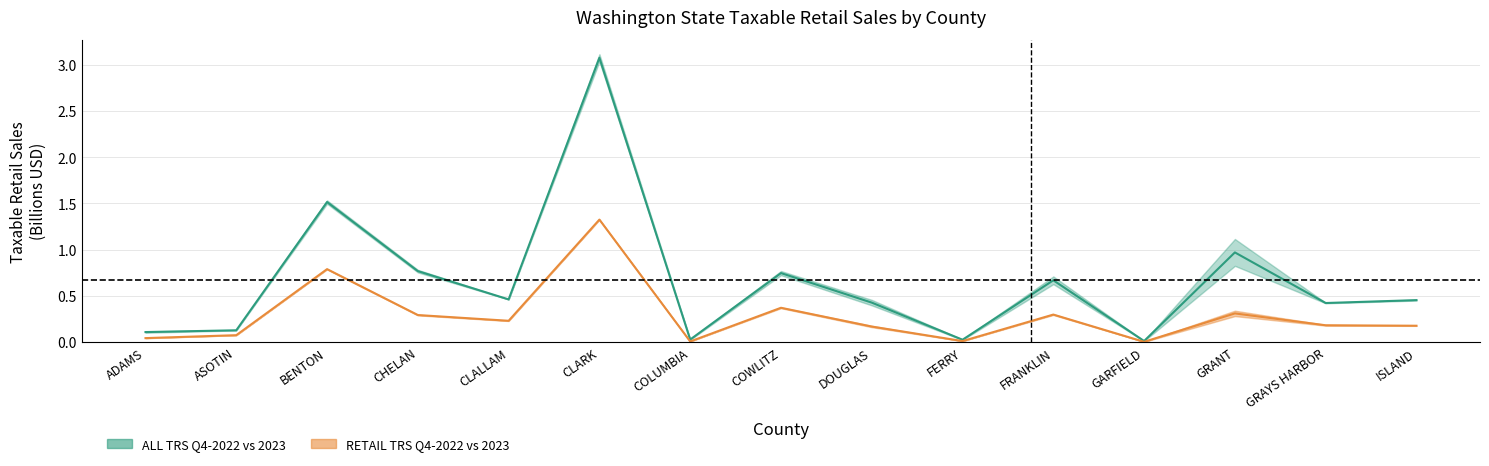

At how many categories does at least one series exceed 0?

15